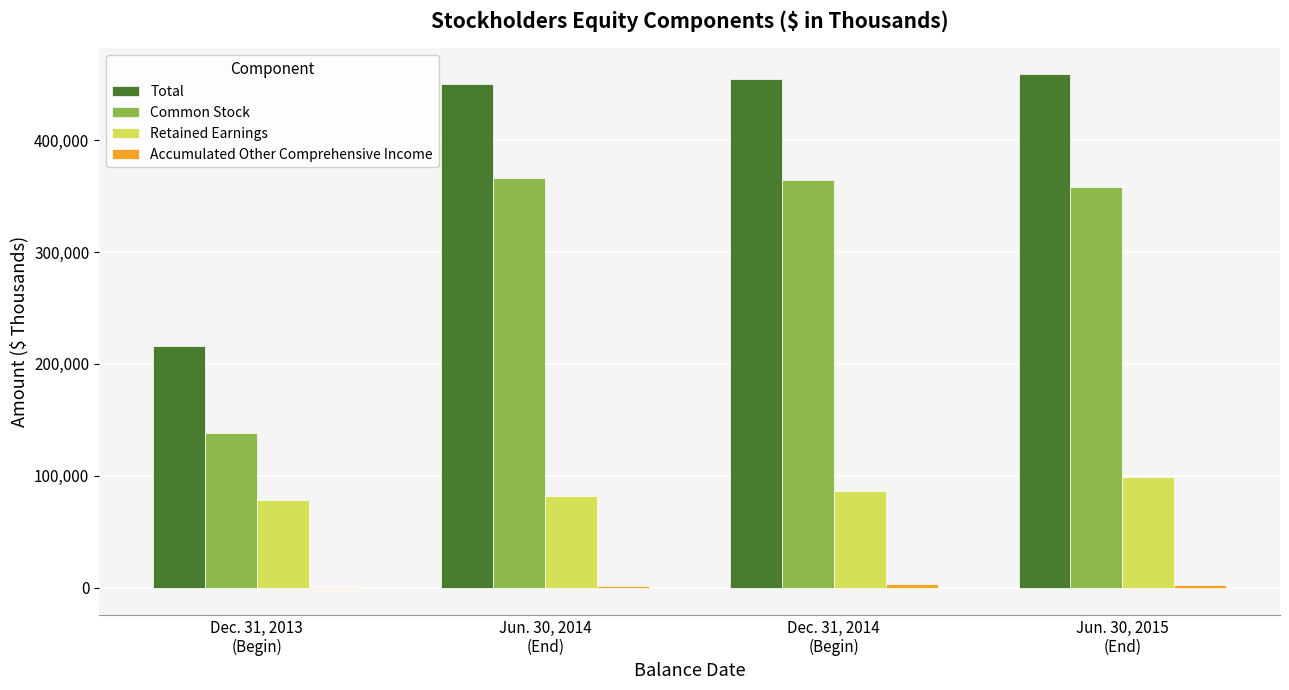

What is the sum of all Total values?

1579225